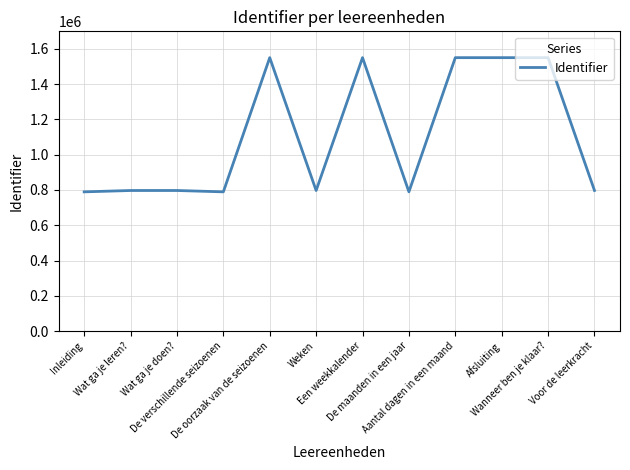

How many lines are shown in the chart?

1